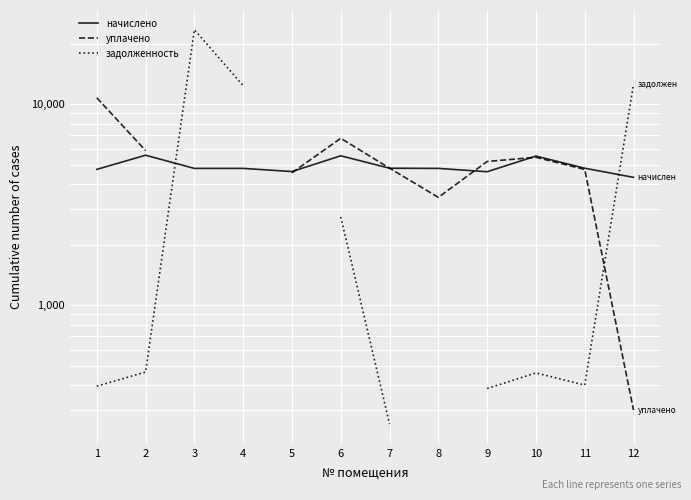

After their last crossing, which series has the higher values: уплачено or задолженность?

задолженность